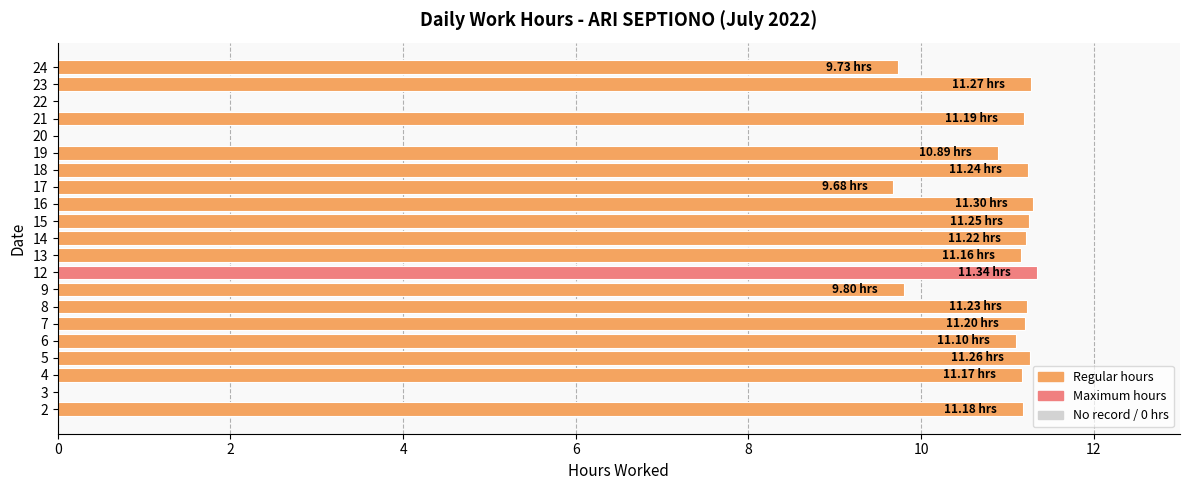

What is the ratio of the value at 9 to the value at 13?

0.9